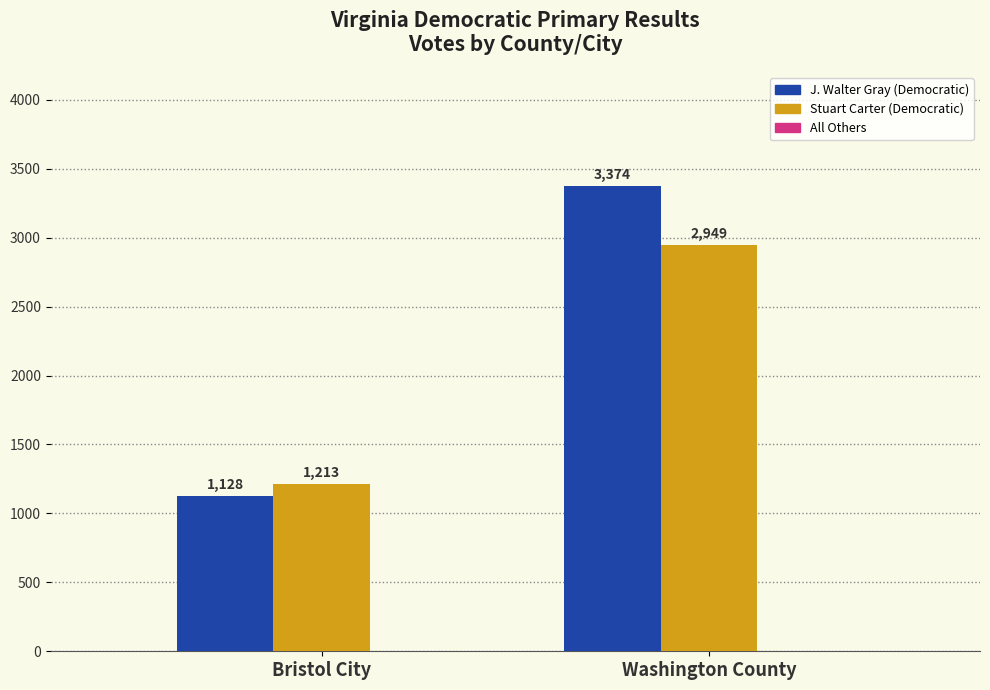

At which category is the sum across all series the highest?

Washington County